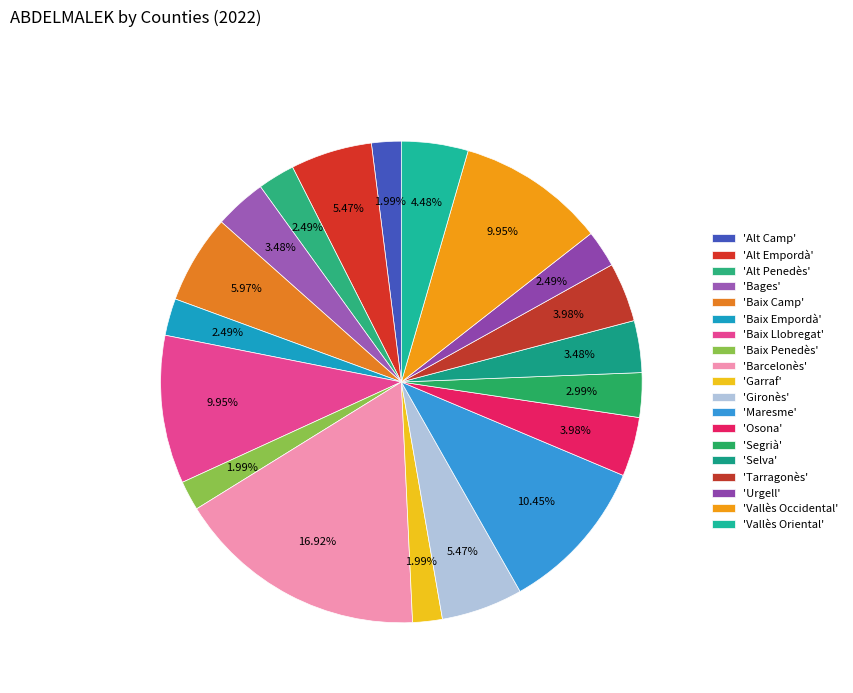

Rank the categories by value from lowest to highest.

Alt Camp, Baix Penedès, Garraf, Alt Penedès, Baix Empordà, Urgell, Segrià, Bages, Selva, Osona, Tarragonès, Vallès Oriental, Alt Empordà, Gironès, Baix Camp, Baix Llobregat, Vallès Occidental, Maresme, Barcelonès